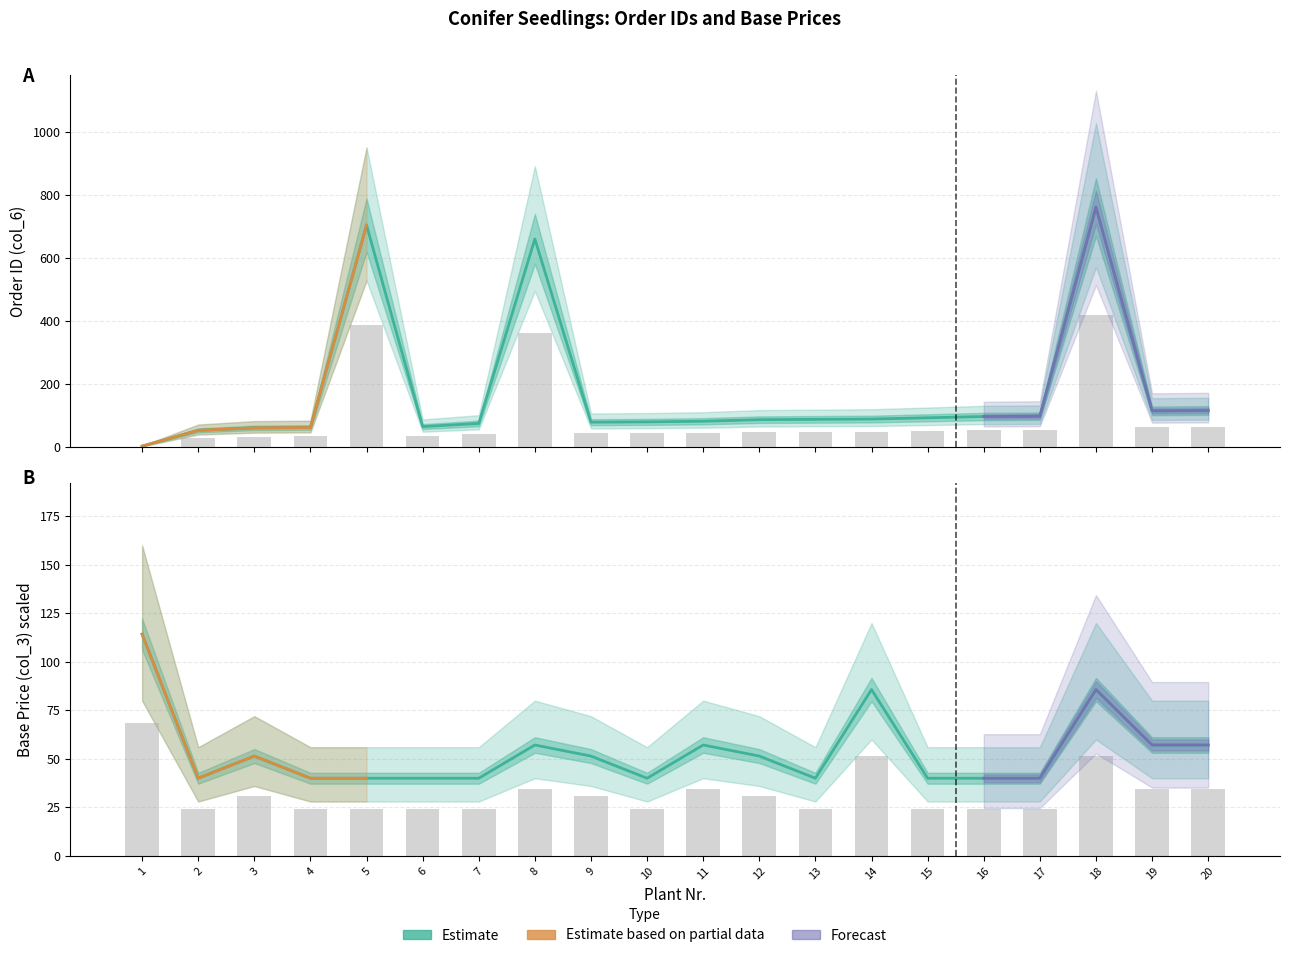

Which series has the widest spread of values?

Order ID (col_6)